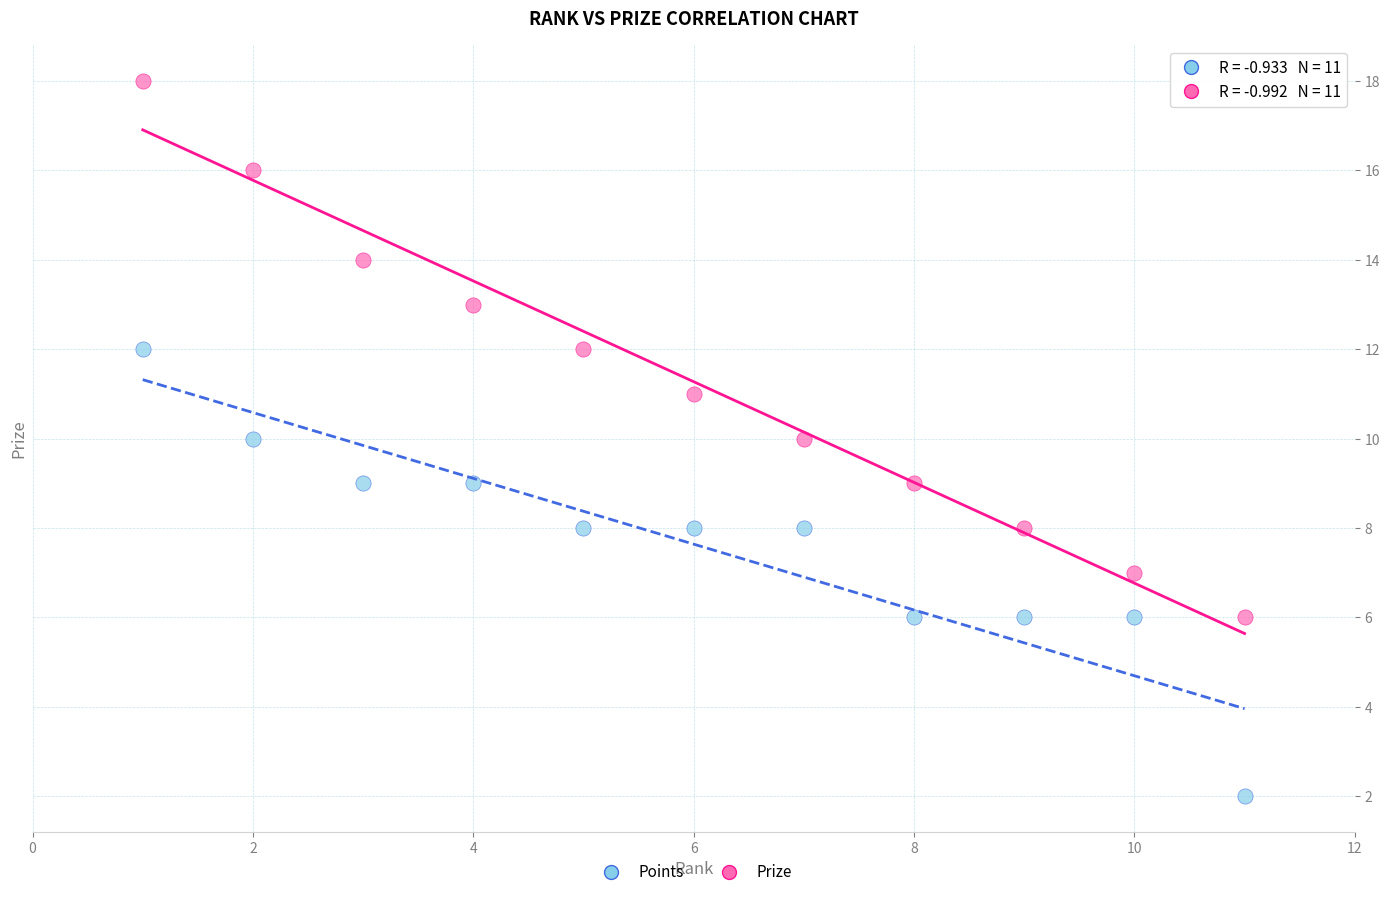

Which series reaches the minimum Y coordinate?

Points